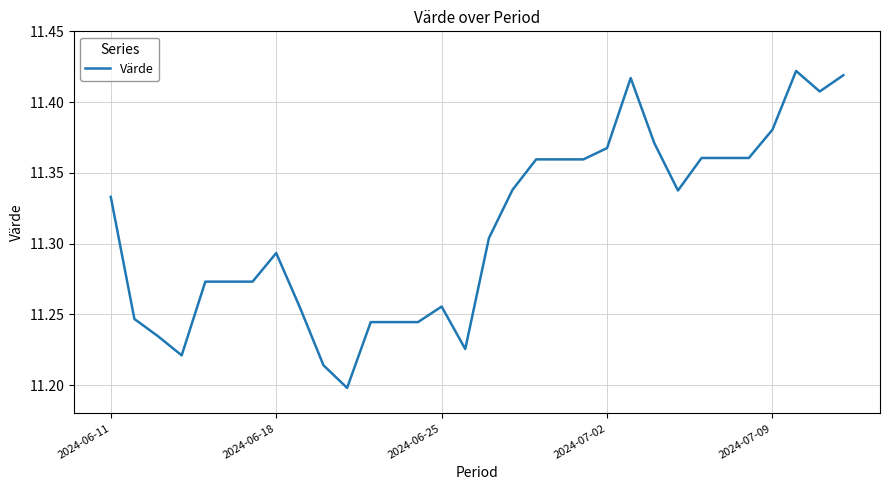

Is this an area chart (filled region under the line)?

No